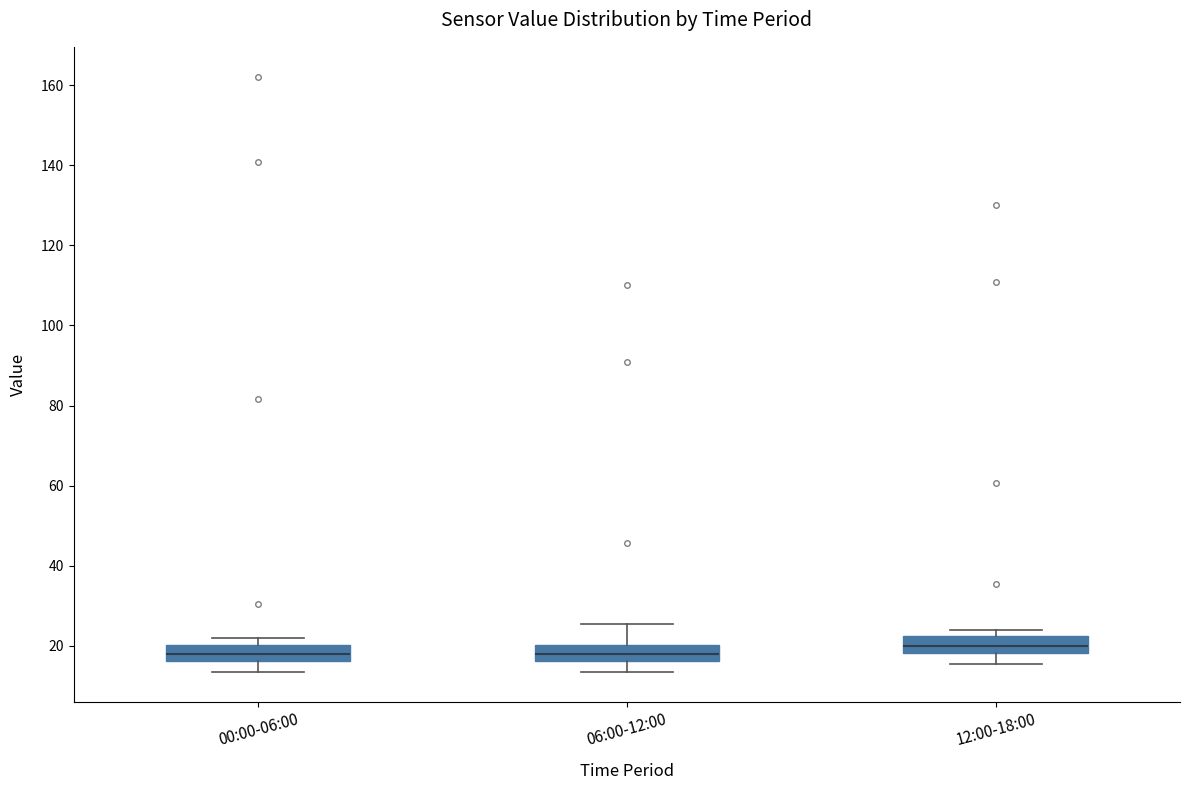

Where does the lower whisker of the box for 06:00-12:00 end on the y-axis? The values are not printed on the chart, so give them approximately, as read against the axis.

14